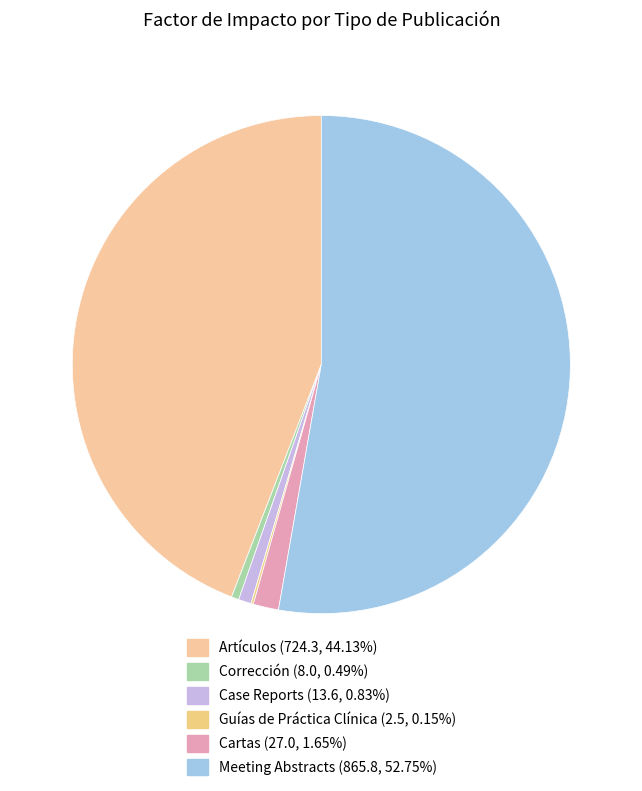

How many slices are in this pie chart?

6